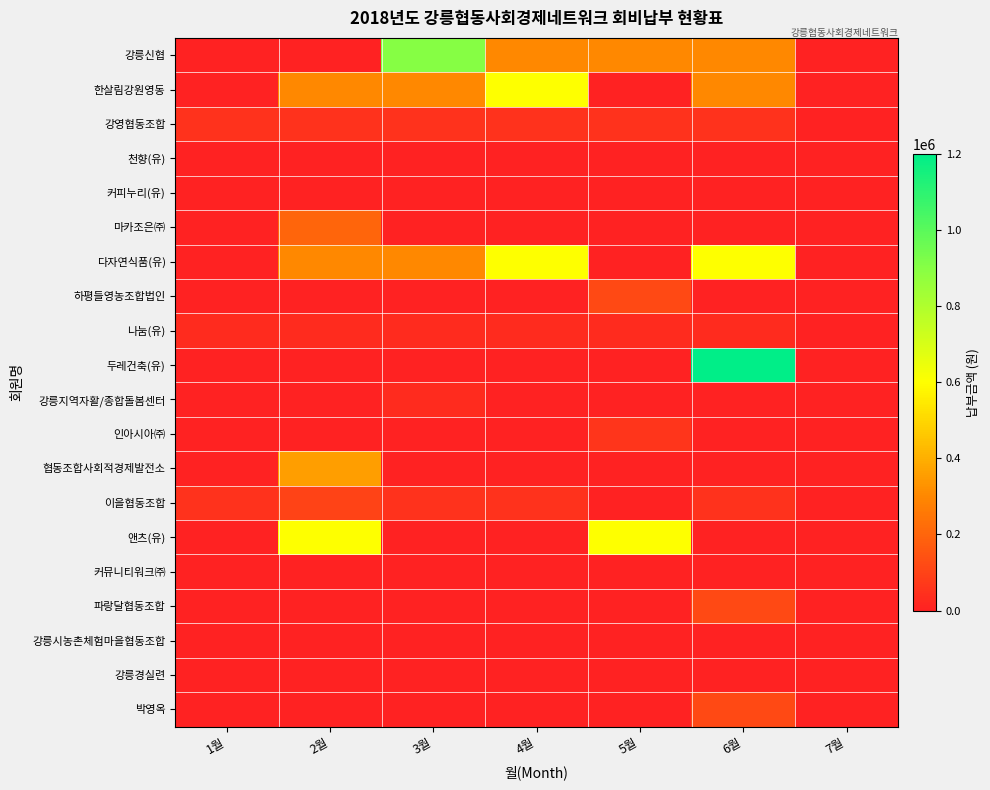

How many data points does each series have?

7